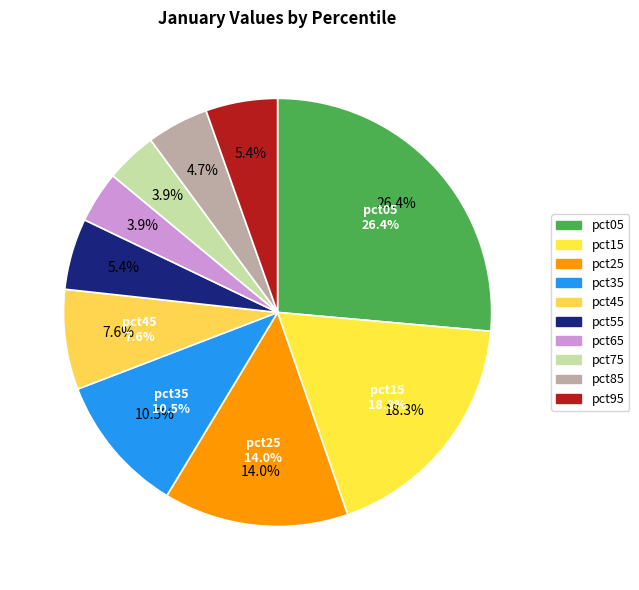

Does pct65 account for over 50% of the chart?

No